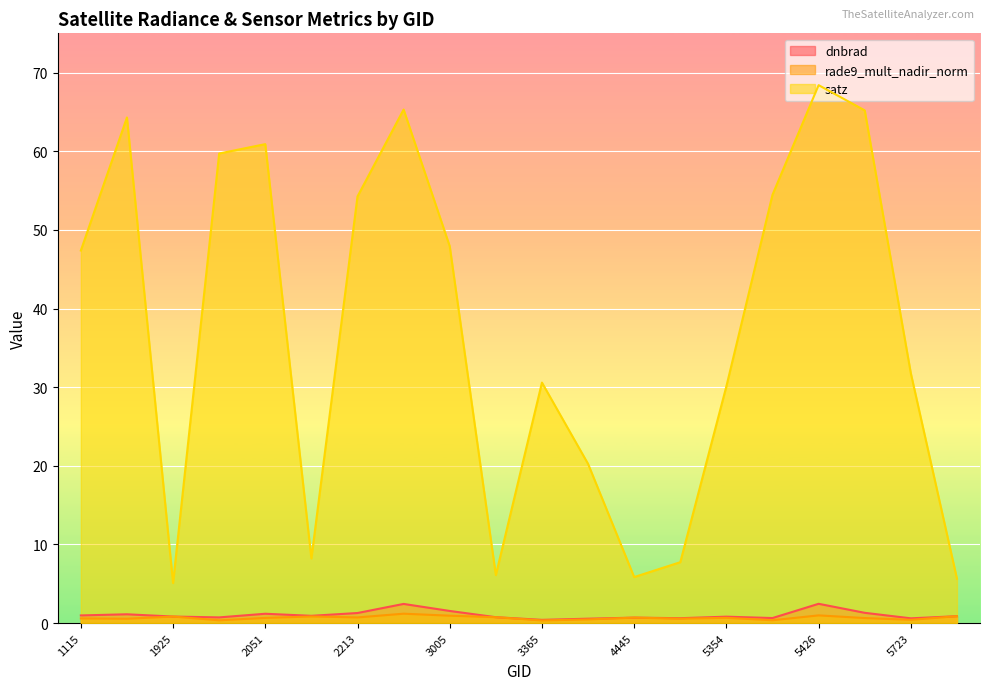

Where do rade9_mult_nadir_norm and dnbrad first cross each other?

3005 and 3185